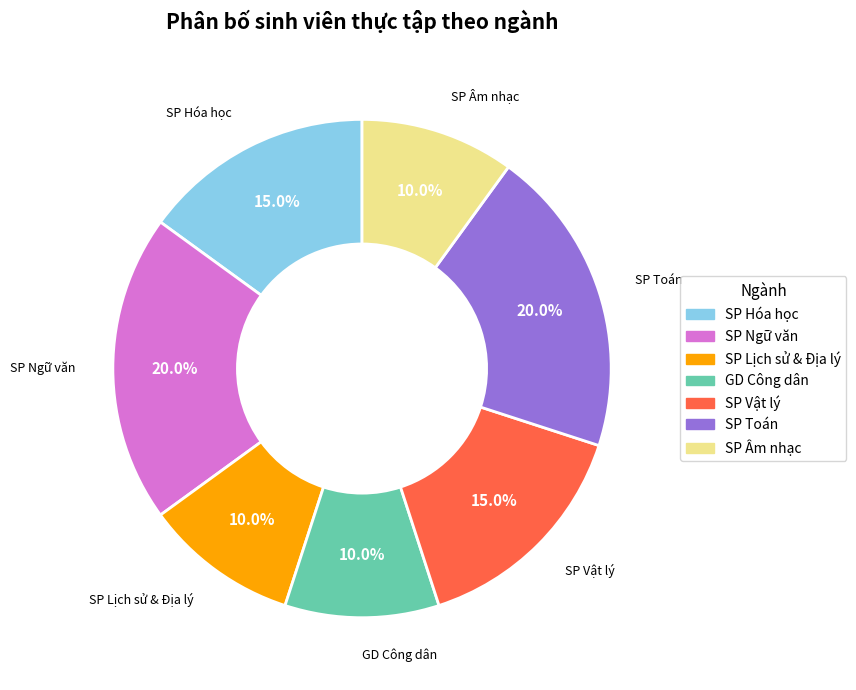

To the nearest percent, what is the difference between the largest and smallest slice percentages?

10%